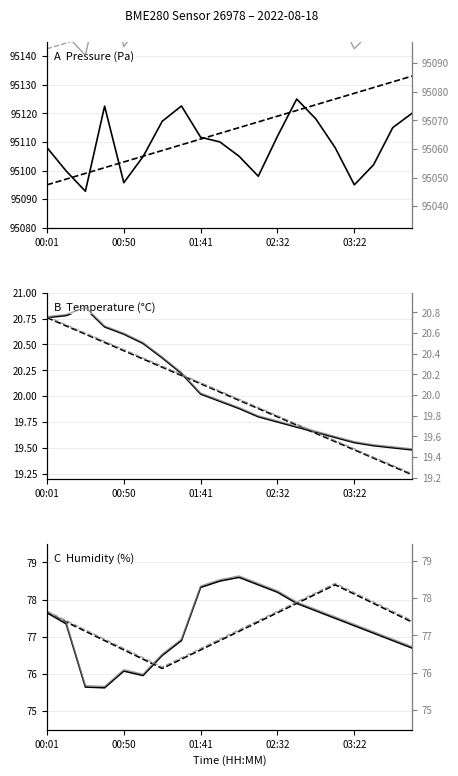

At which label does humidity reach its minimum?

00:38